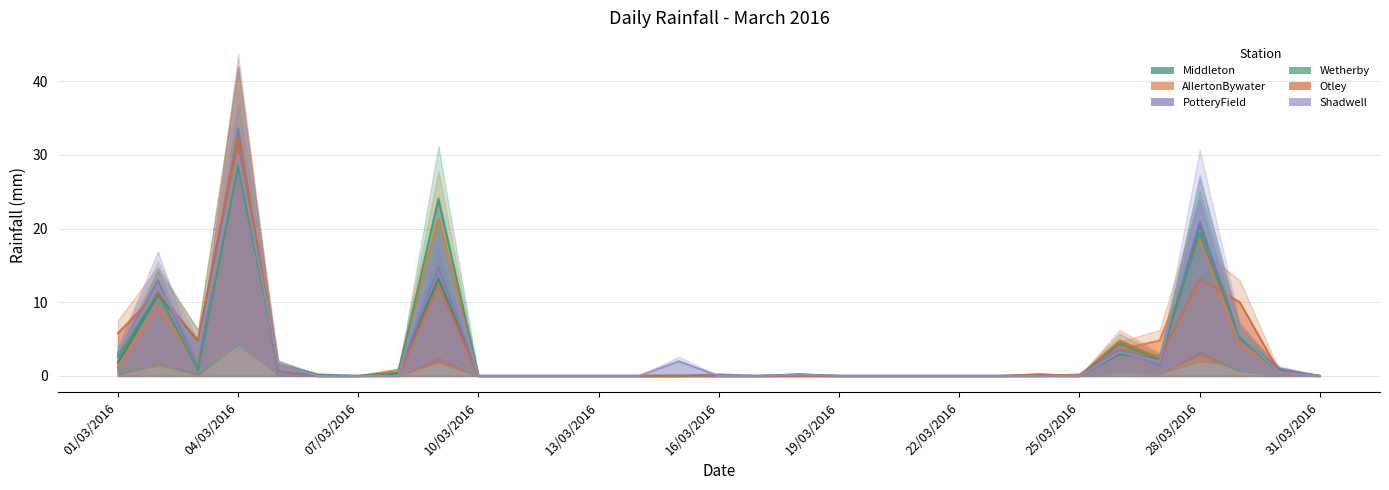

What is the sum of all Wetherby values?

101.0